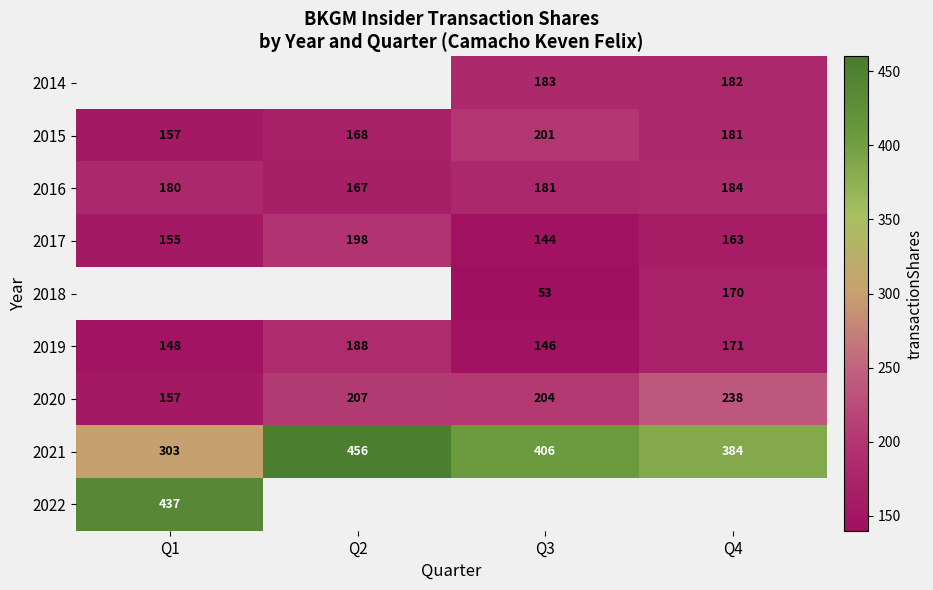

At which label is 2021 closest to 379?

Q4